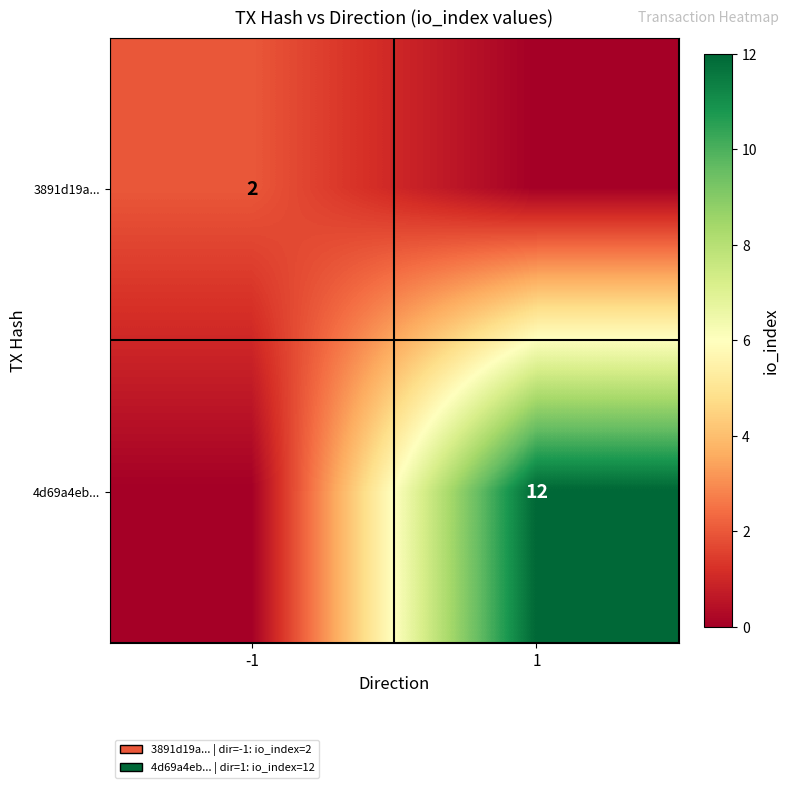

What is the difference between the highest and lowest values at 1?

12